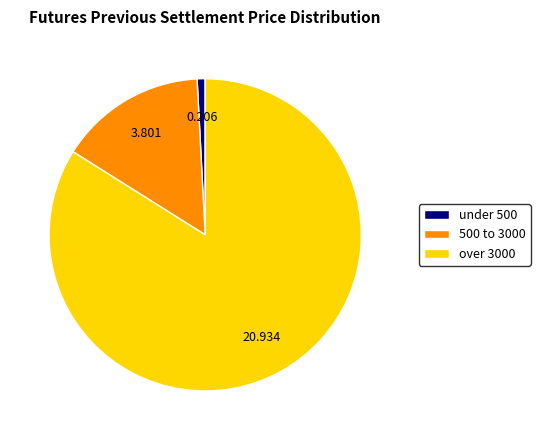

Combined, do 500 to 3000 and over 3000 account for over 50%?

Yes